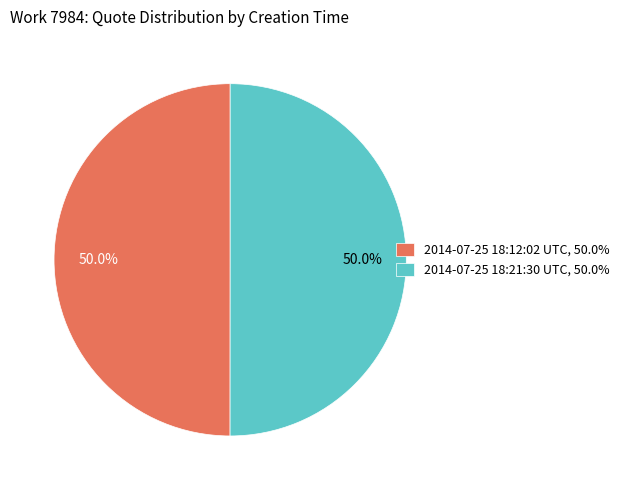

True or false: 2014-07-25 18:21:30 UTC accounts for 39% of the total.

False